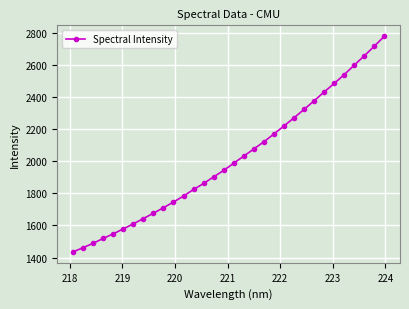

What is the average value?

2016.5